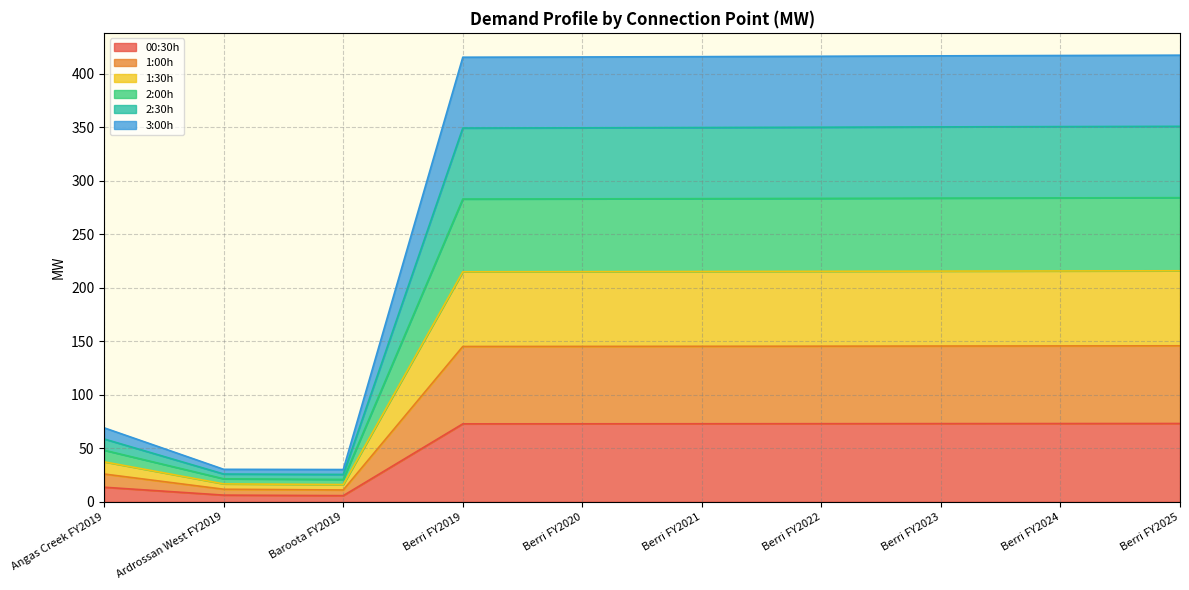

True or false: 00:30h has a value of 72.9 at Berri FY2021.

True